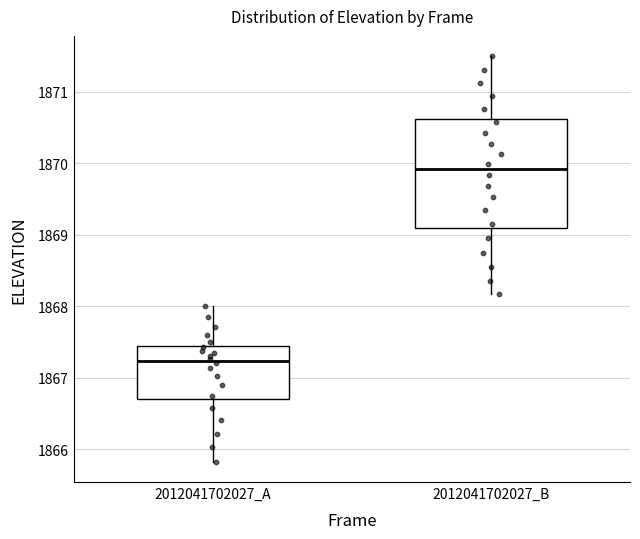

Reading left to right, transcribe this box plot: for each box, give where its median line is, the range the box spans, and where its two whiskers end, as read against the y-axis. The values are not printed on the chart, so give them approximately, as read against the axis.

2012041702027_A: median 1867.2, box 1866.7 to 1867.5, whiskers 1865.8 to 1868.0
2012041702027_B: median 1869.9, box 1869.1 to 1870.6, whiskers 1868.2 to 1871.5